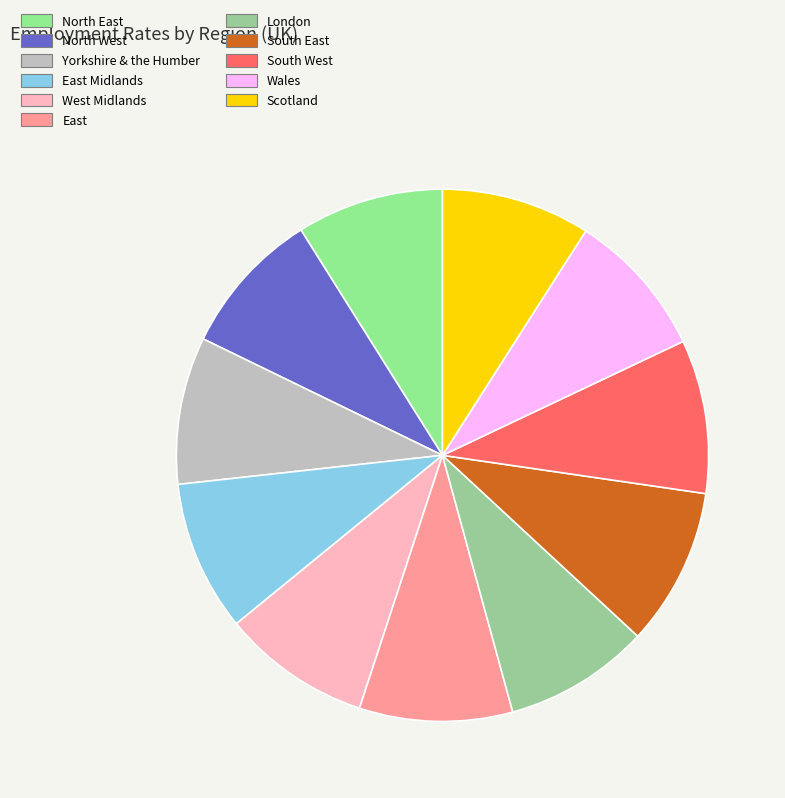

How many segments does this pie chart have?

11